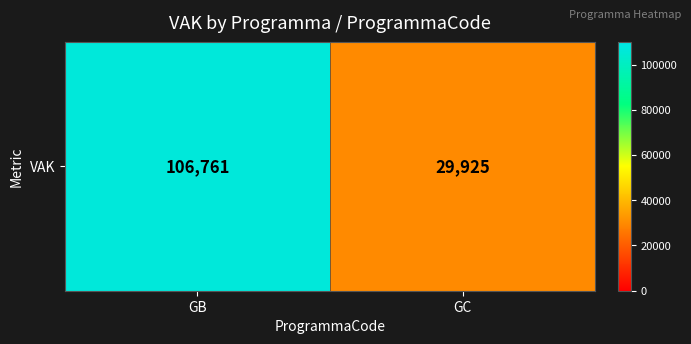

What is the change in value from GB to GC?

-76836